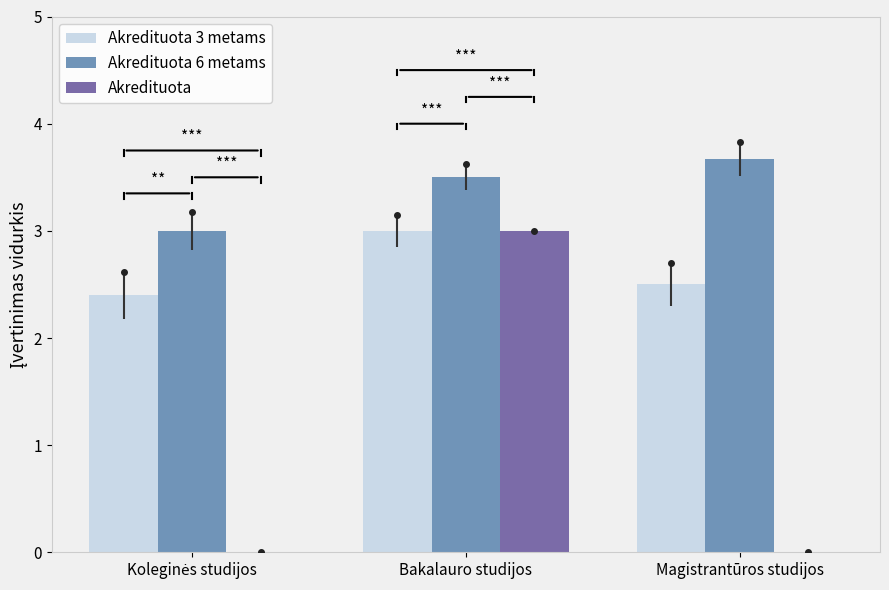

What is the approximate value of Akredituota 6 metams at Magistrantūros studijos?

3.7